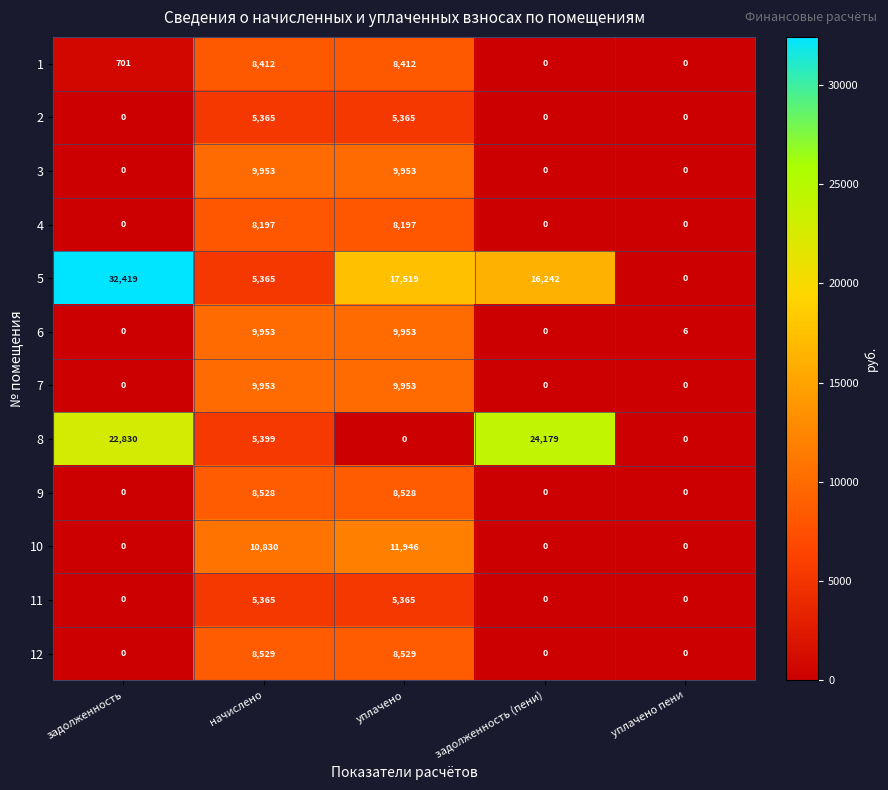

The value of 12 at уплачено пени is -3365. True or false?

False